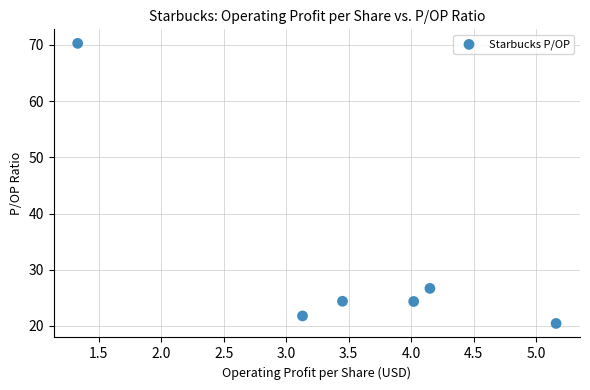

What Y value in the scatter plot is closest to 45?

26.7